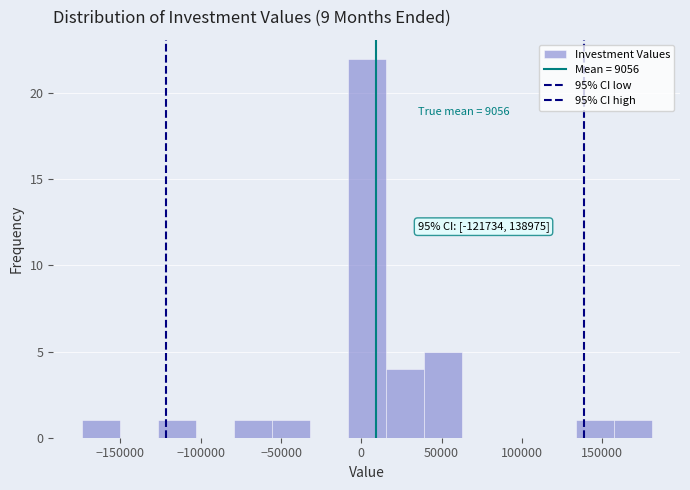

Over which range of the x-axis is the bar tallest?

-10000 to 15000